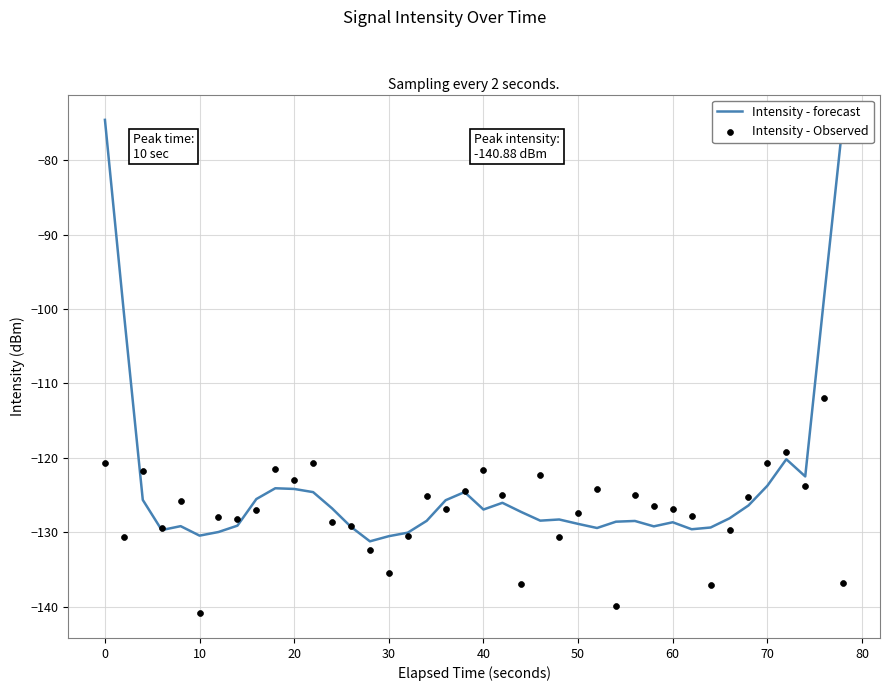

Which series contains the highest Y value?

Intensity - forecast